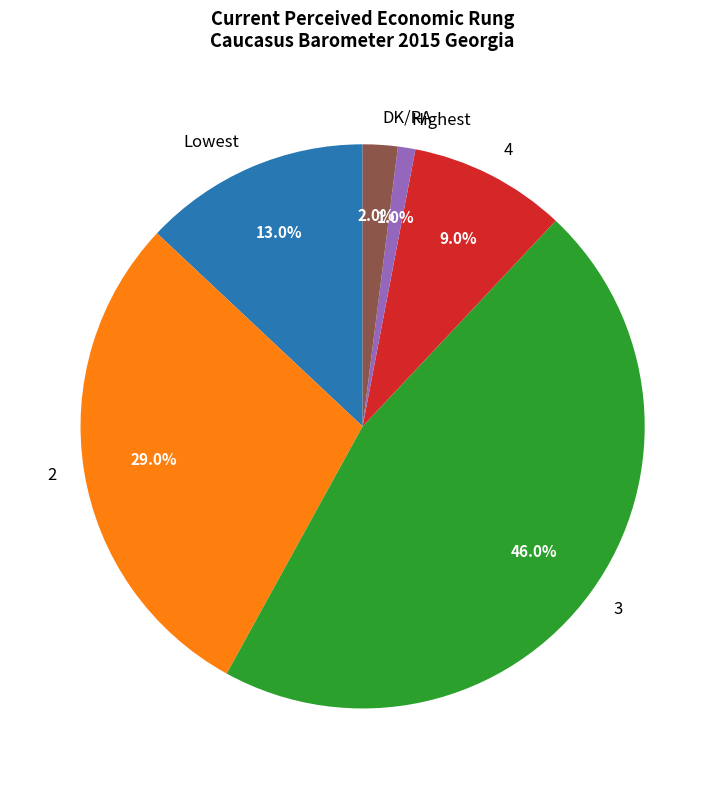

How much of the chart is everything except Lowest?

87.0%